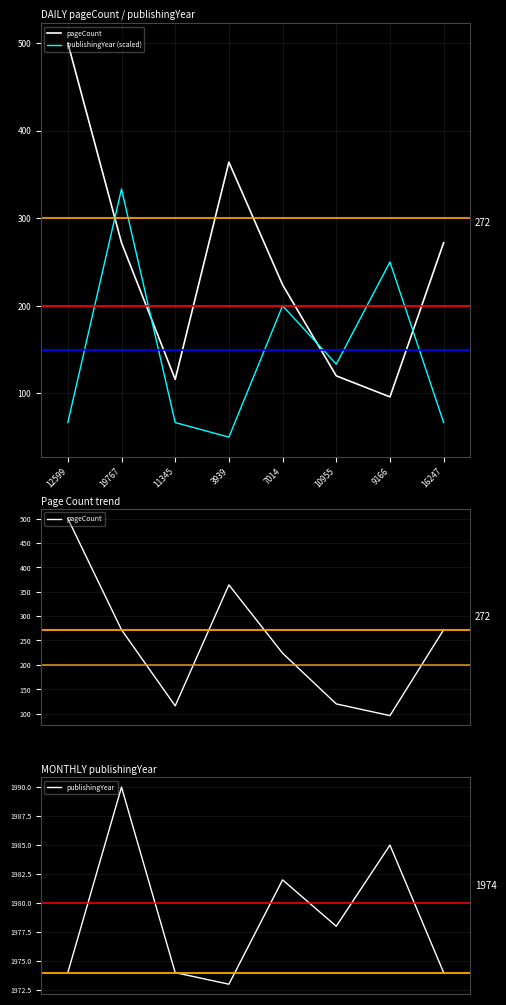

True or false: publishingYear (scaled) and publishingYear intersect in this chart.

False